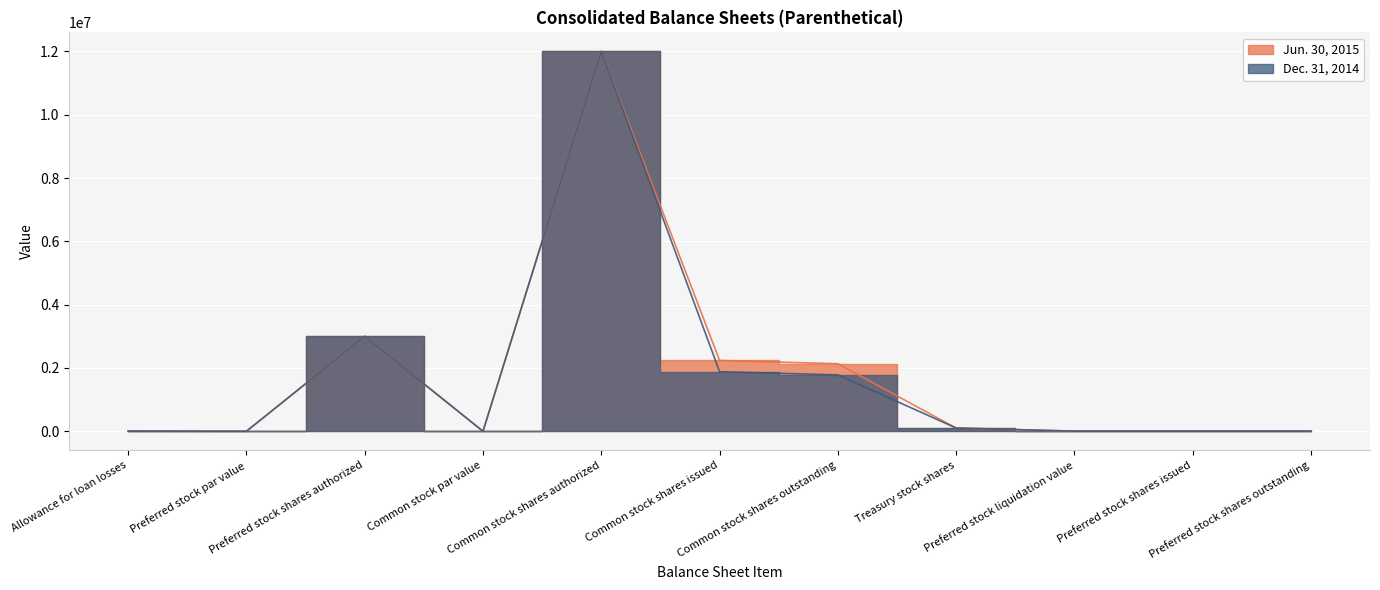

At Preferred stock shares outstanding, list the series in order from largest to smallest.

Jun. 30, 2015, Dec. 31, 2014